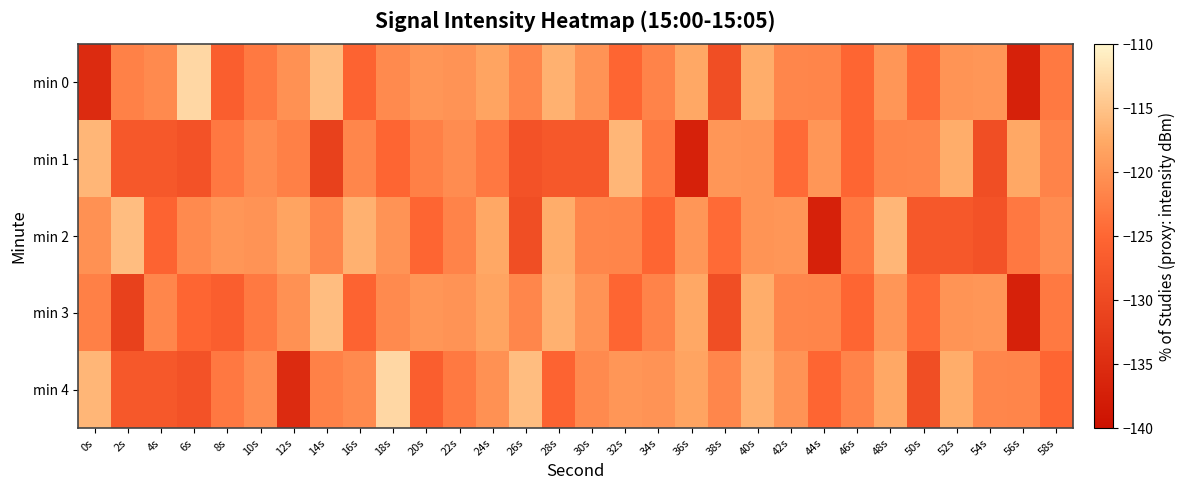

Which has a higher value, 58s or 42s?

42s